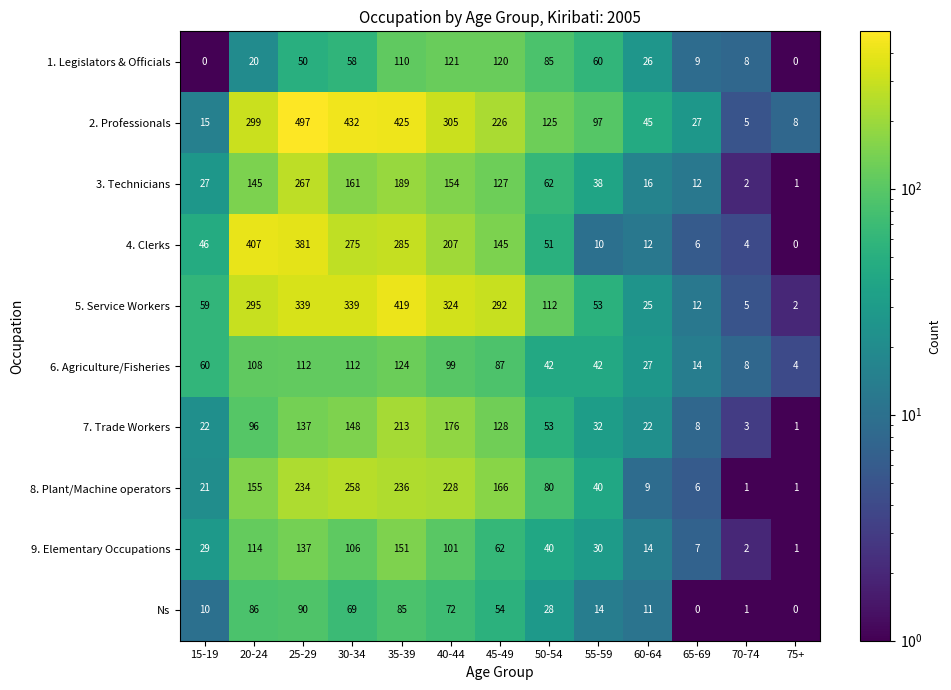

What is the spread (max minus min) of values at 30-34?

374